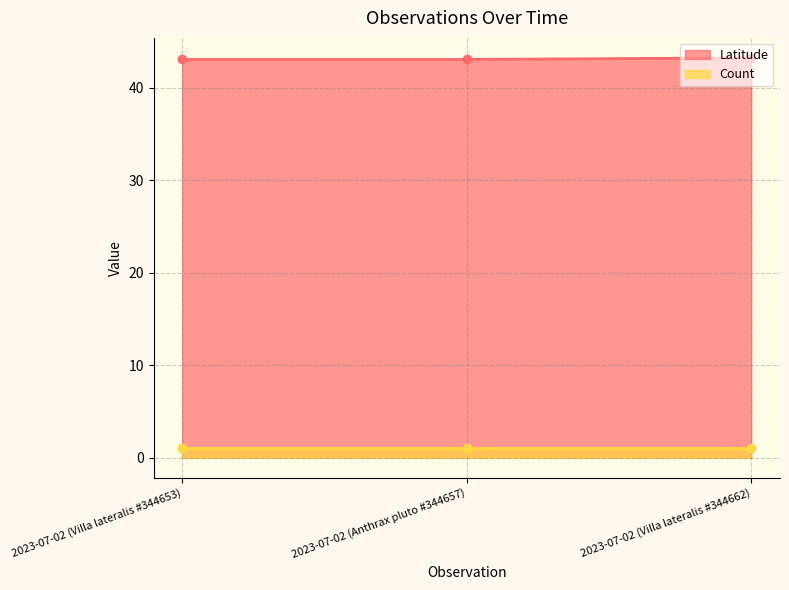

What is the maximum value shown in the chart?

43.2